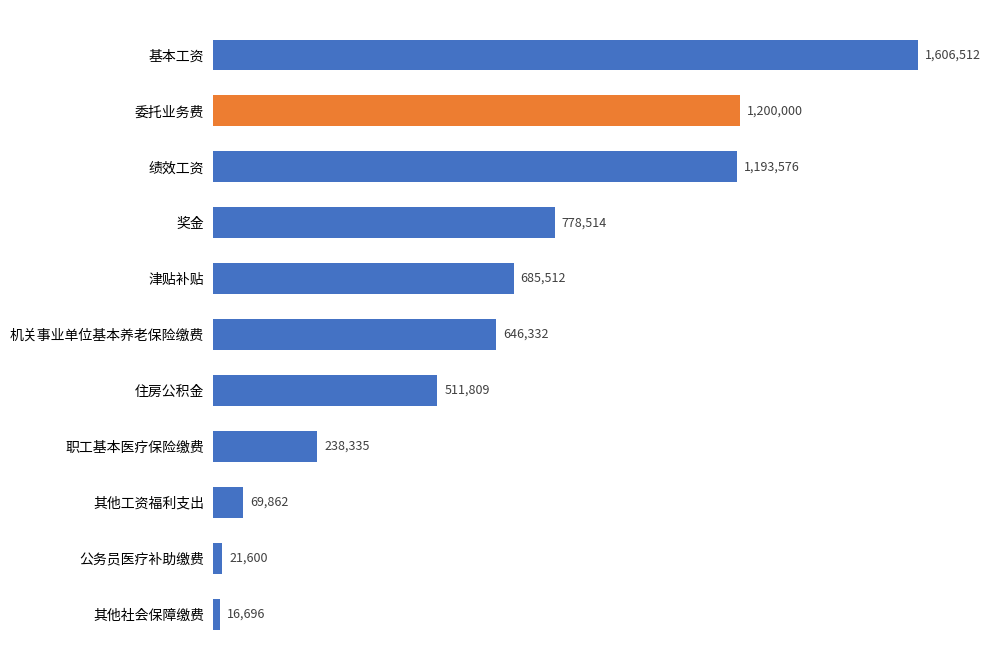

What is the sum of all values?

6968748